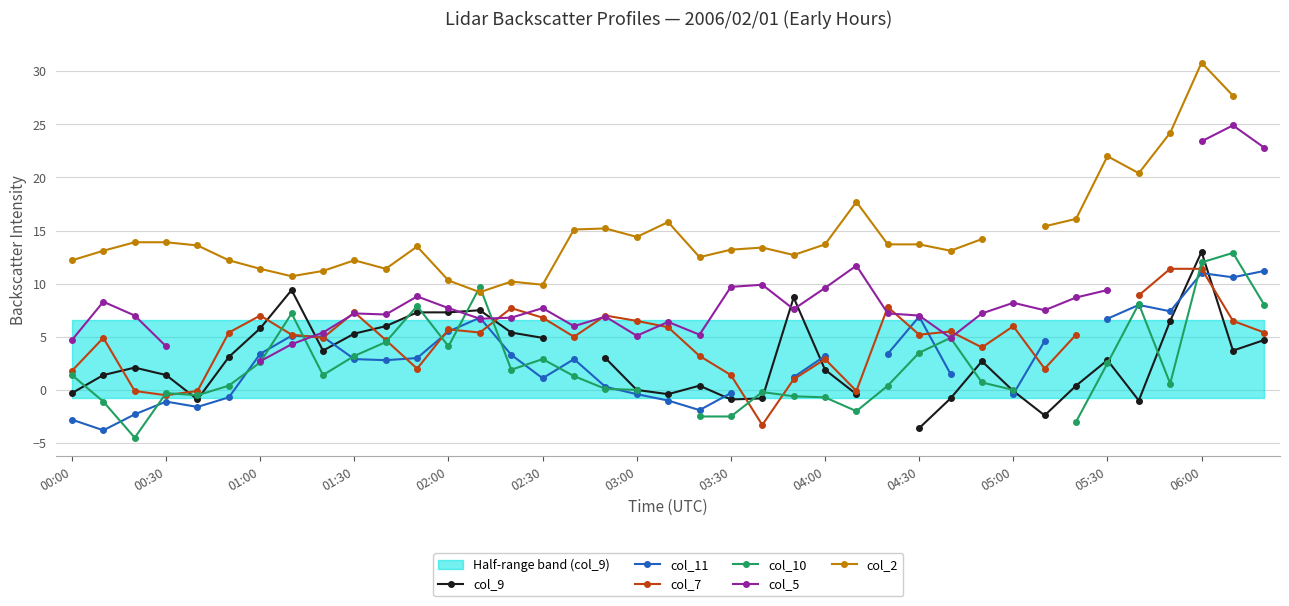

Is this an area chart (filled region under the line)?

No